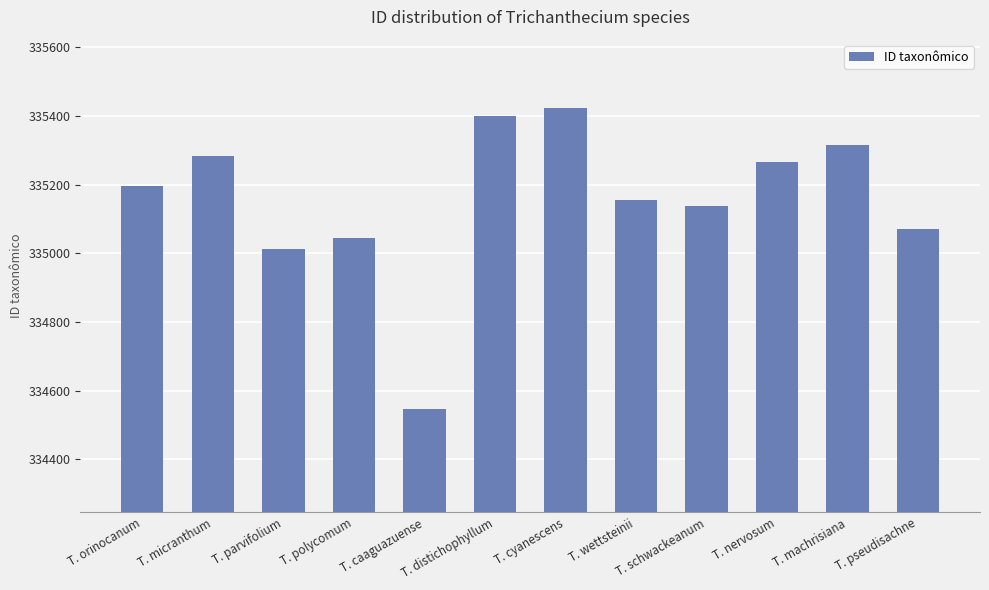

List the labels in order of value, largest first.

T. cyanescens, T. distichophyllum, T. machrisiana, T. micranthum, T. nervosum, T. orinocanum, T. wettsteinii, T. schwackeanum, T. pseudisachne, T. polycomum, T. parvifolium, T. caaguazuense